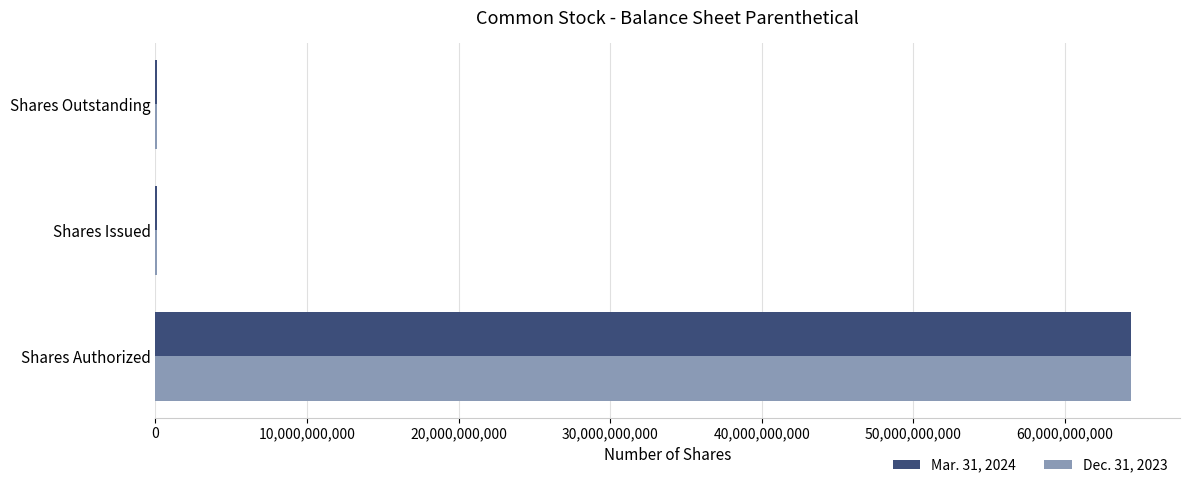

What is the average value of the Mar. 31, 2024 series?

21539713257